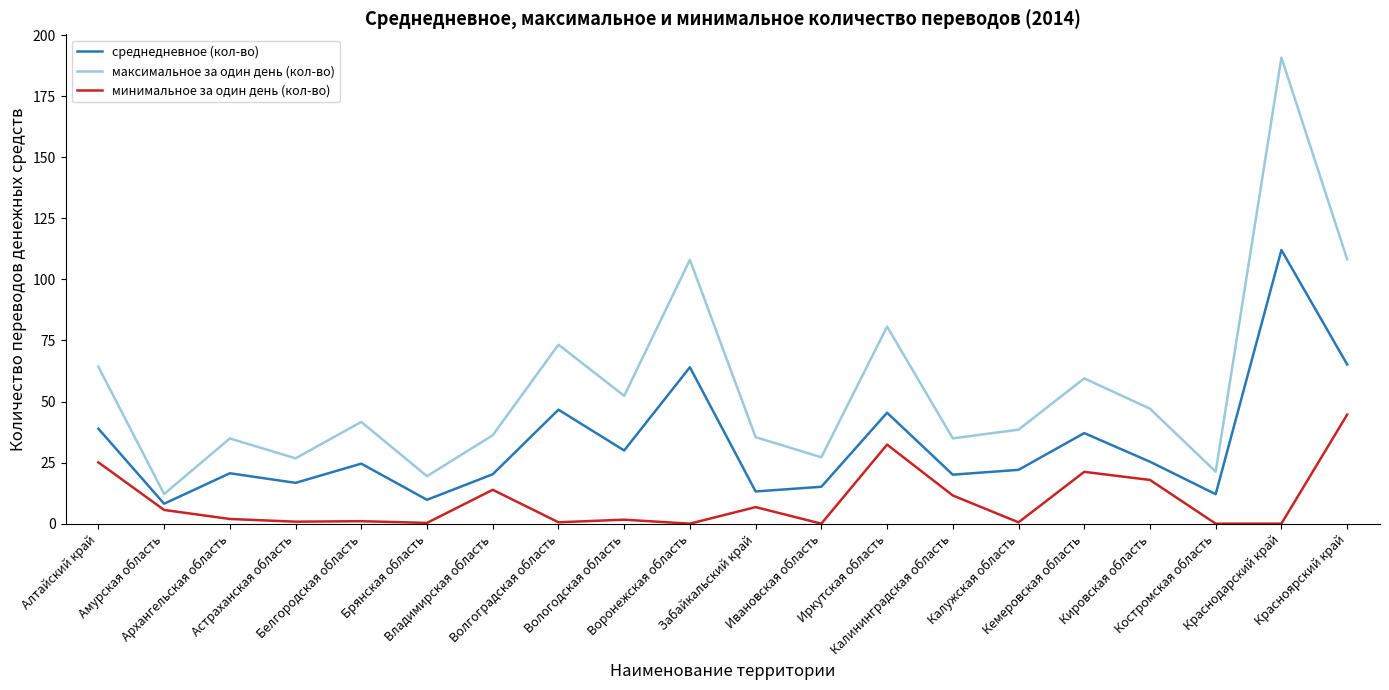

The максимальное за один день (кол-во) series shows 19.4 at Кировская область. True or false?

False